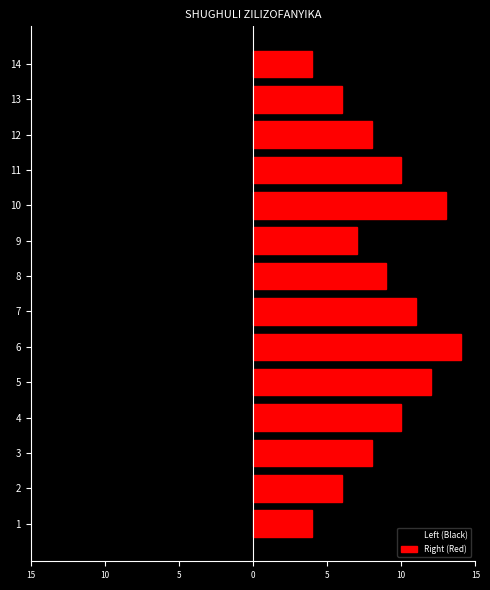

Which series has the largest range (max minus min)?

Left (Black)